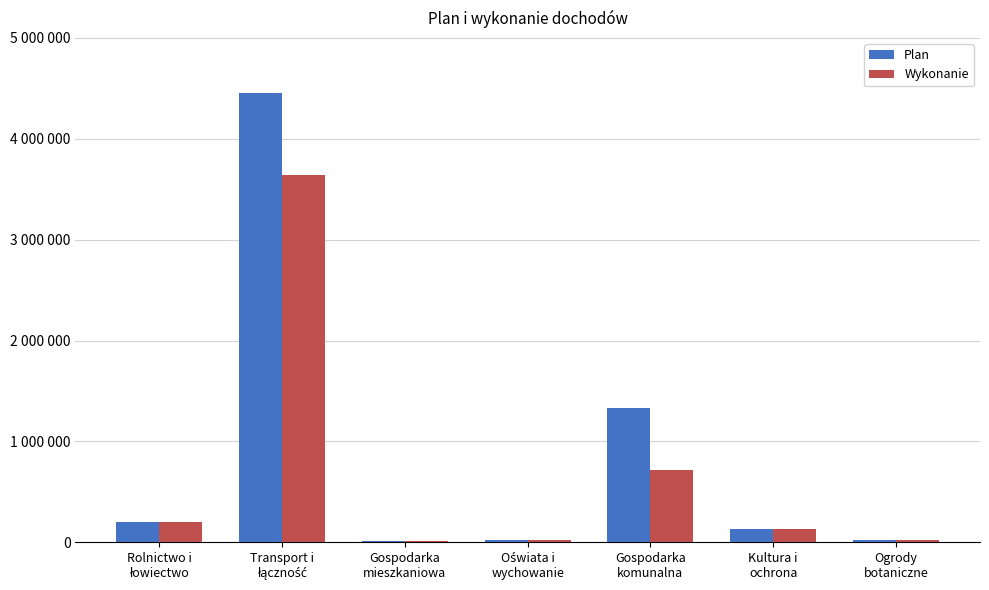

What is the total value across all series at Oświata i
wychowanie?

44448.0